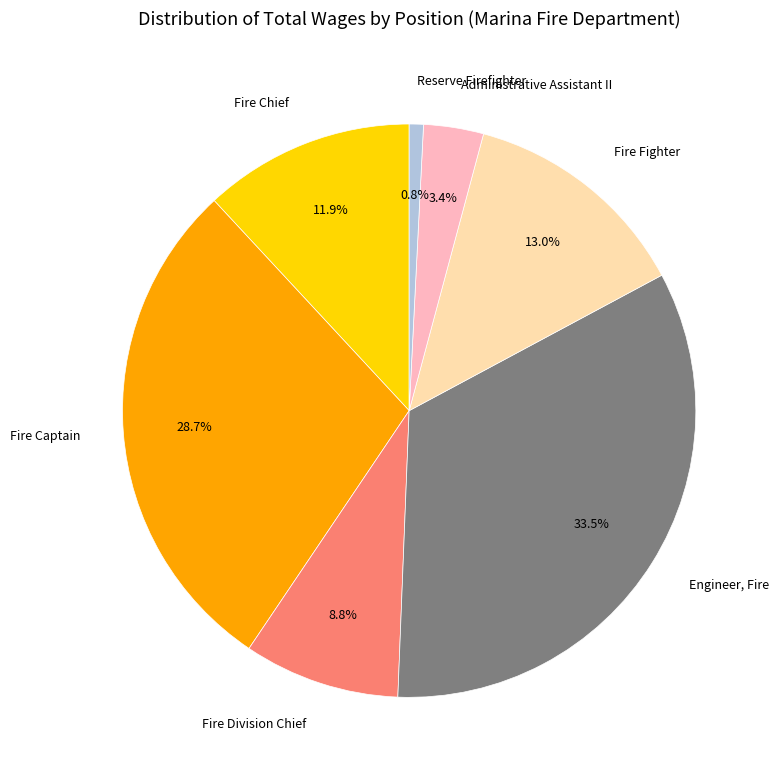

Does any single category account for the majority?

No